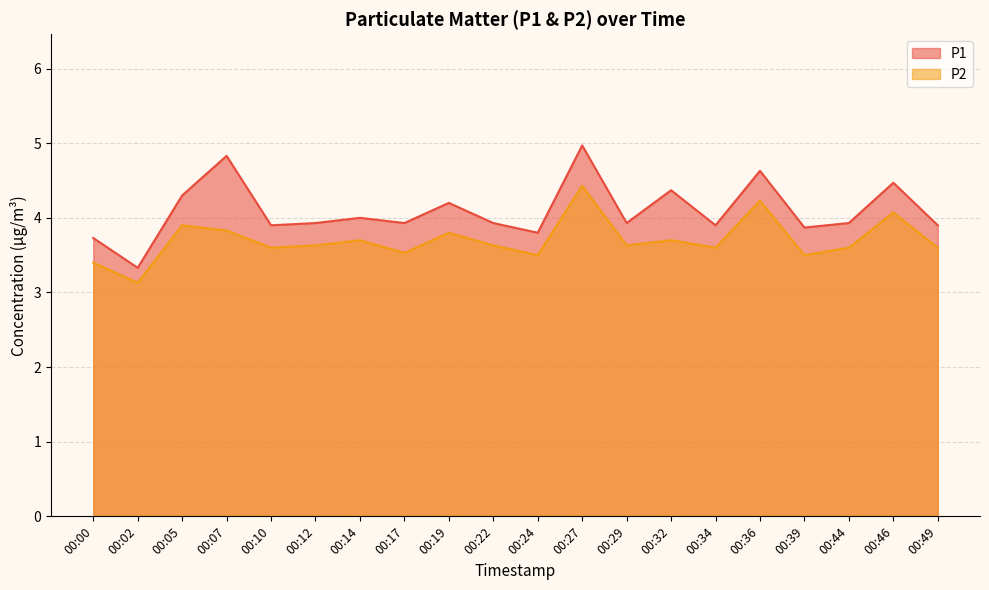

Between 00:02 and 00:22, which series saw the biggest shift?

P1